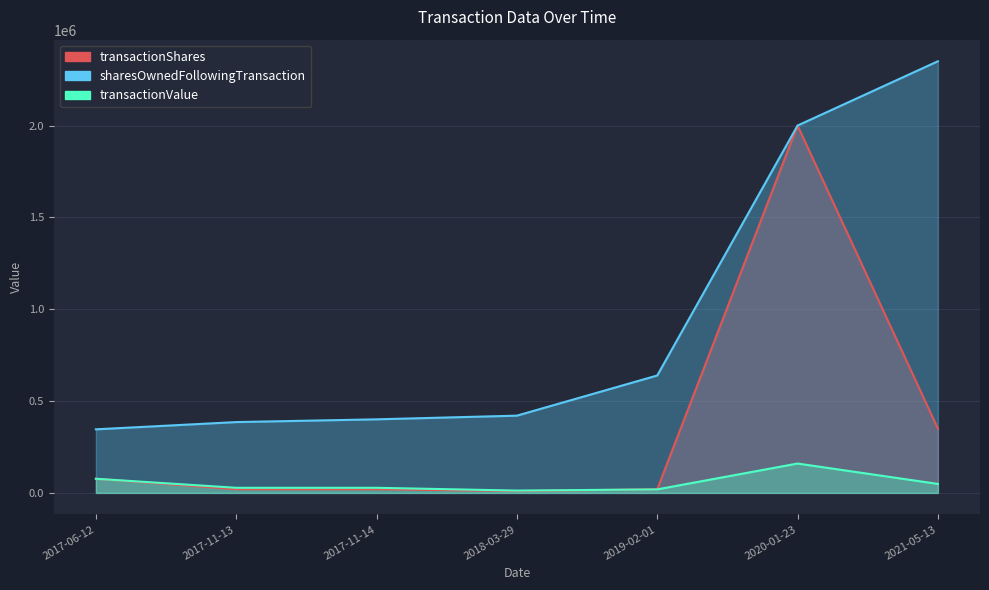

How many lines are shown in the chart?

3